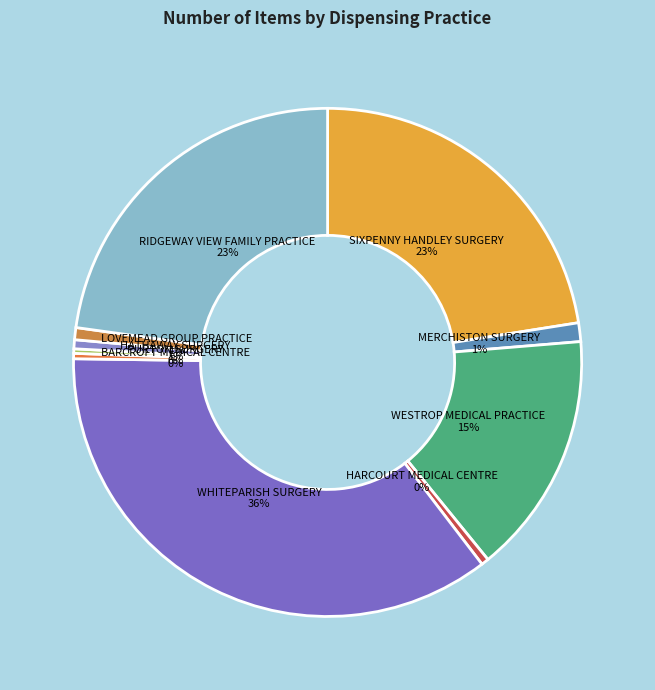

To the nearest percent, what portion does WHITEPARISH SURGERY represent?

36%